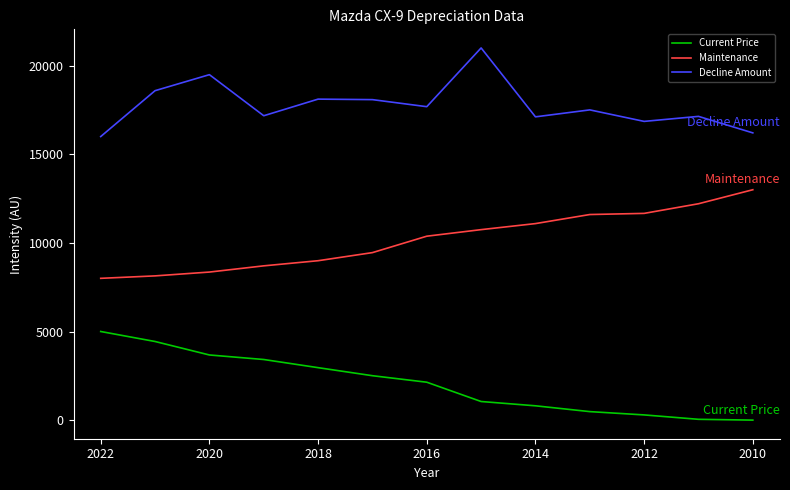

What is the average value of the Maintenance series?

10179.2